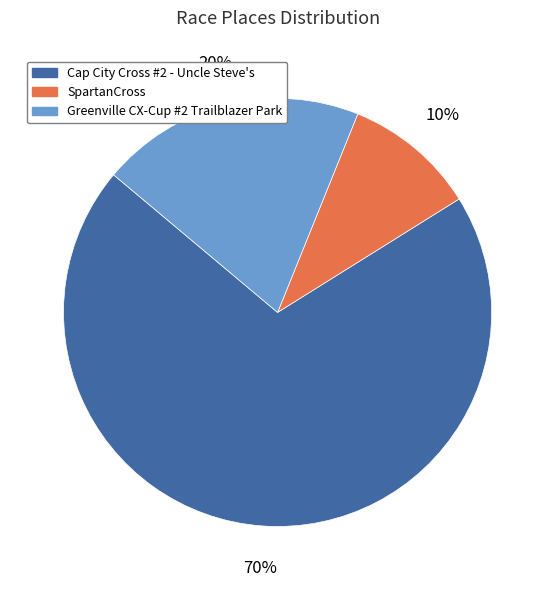

Combined, do Greenville CX-Cup #2 Trailblazer Park and SpartanCross account for over 50%?

No